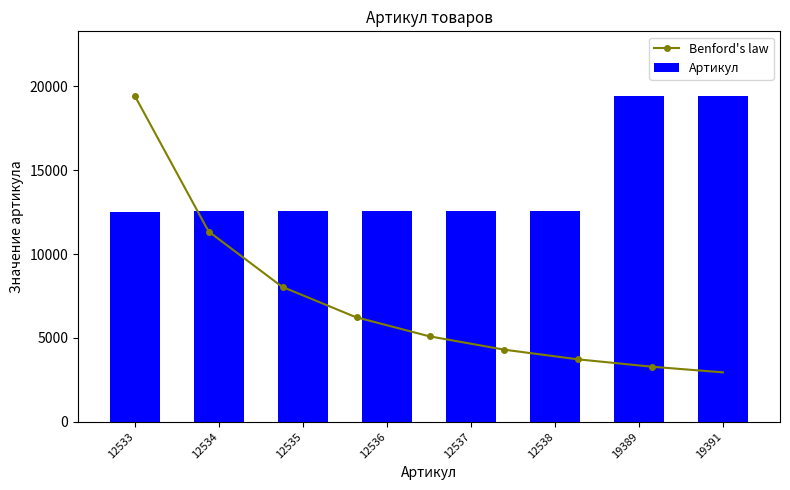

The chart shows a value of 20501 at 12537. True or false?

False